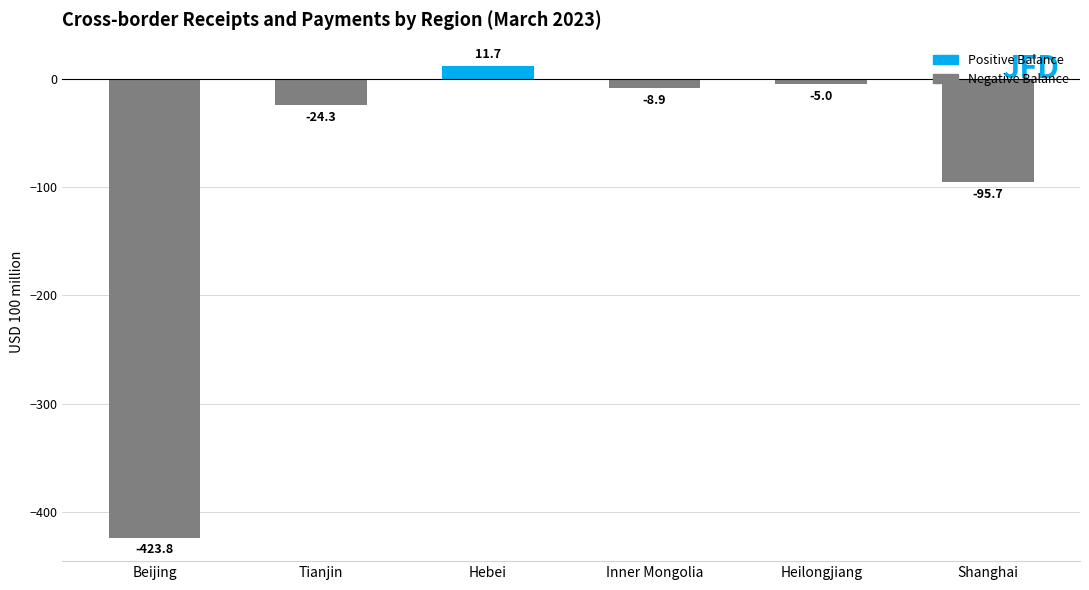

True or false: the data shows -423.8 at Beijing.

True